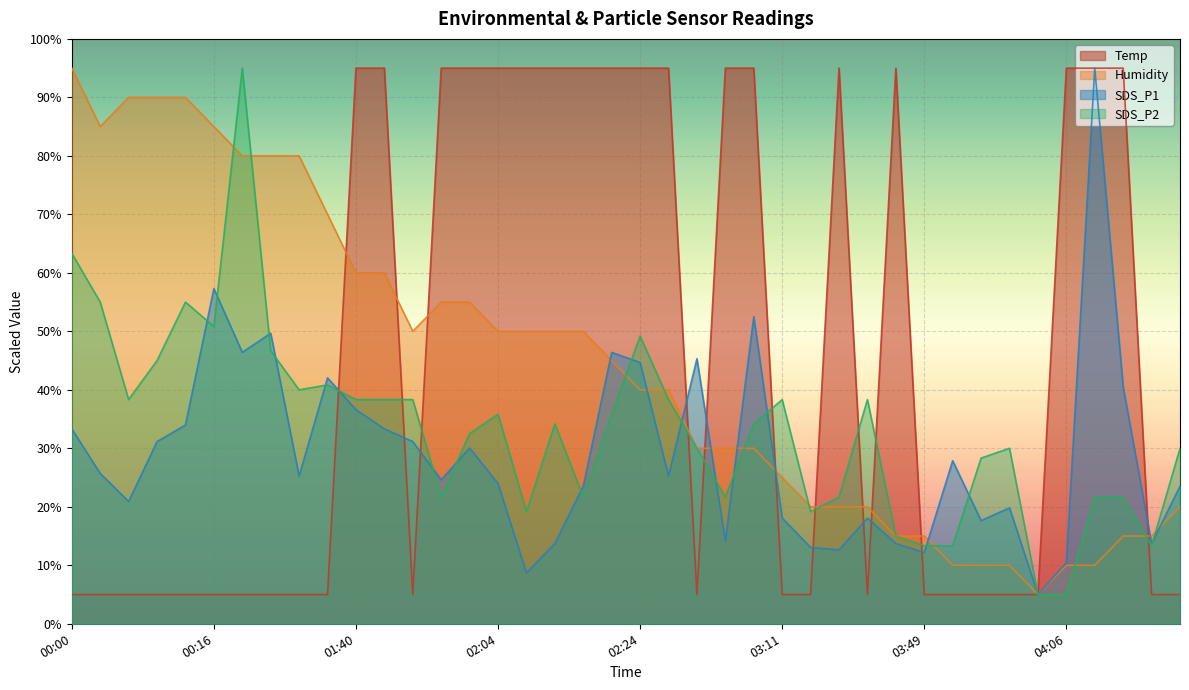

What is the label of the 34th point from the right?

00:19